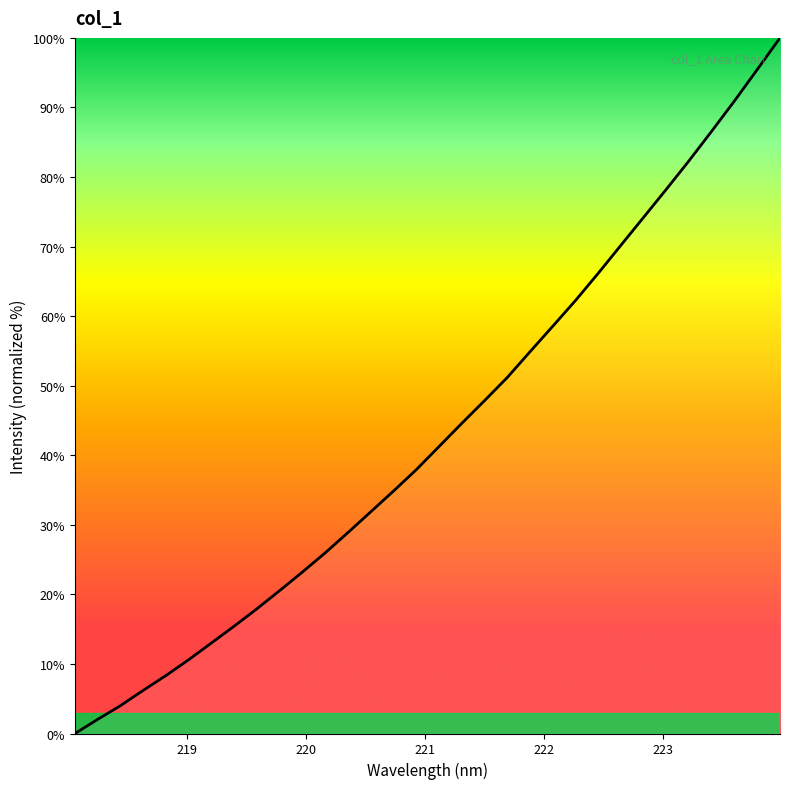

What is the difference between the maximum and minimum values?

100.0